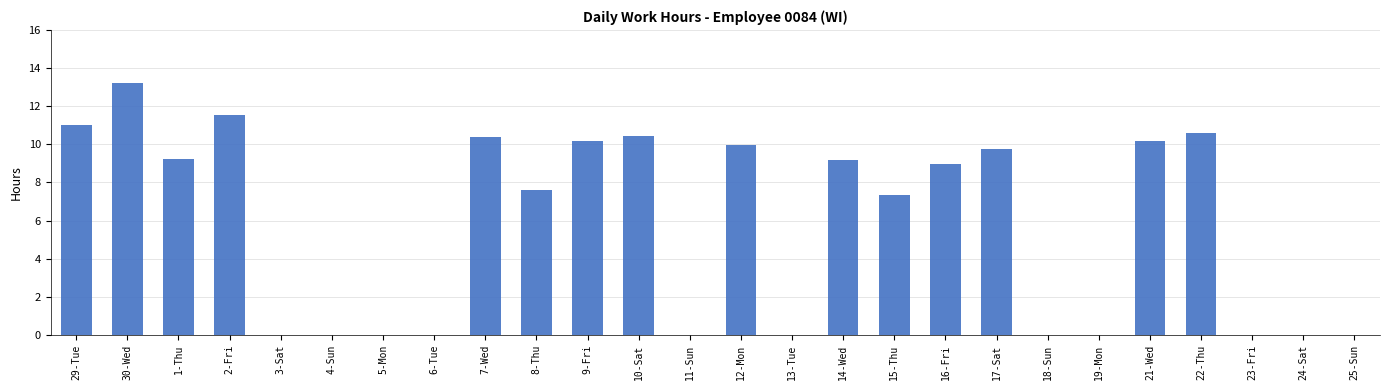

What is the change in value from 11-Sun to 14-Wed?

+9.2